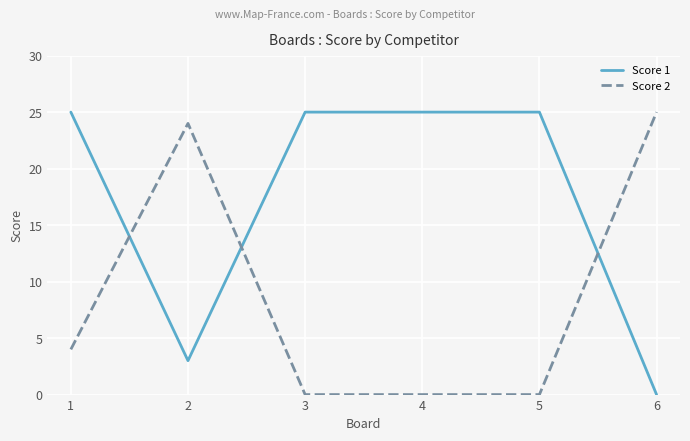

How many distinct data groups are displayed?

2